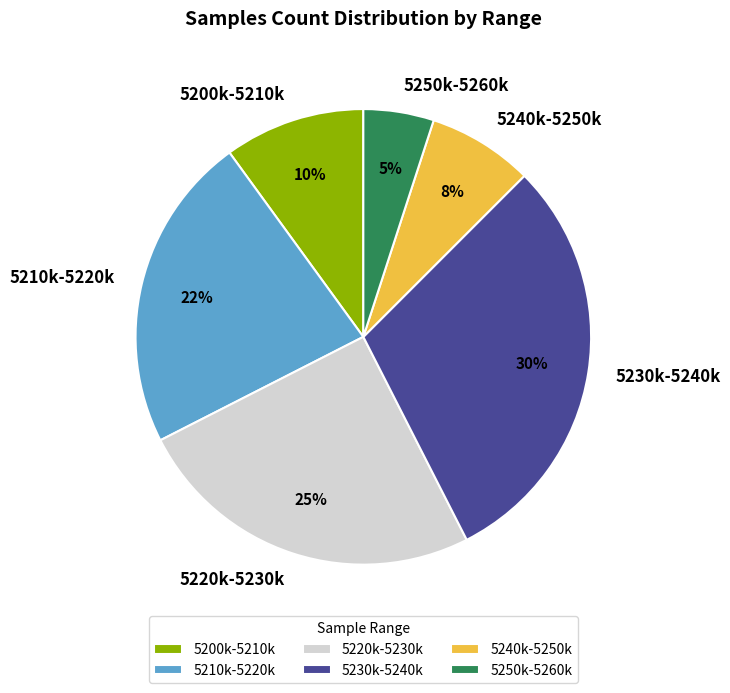

Does any single category account for the majority?

No